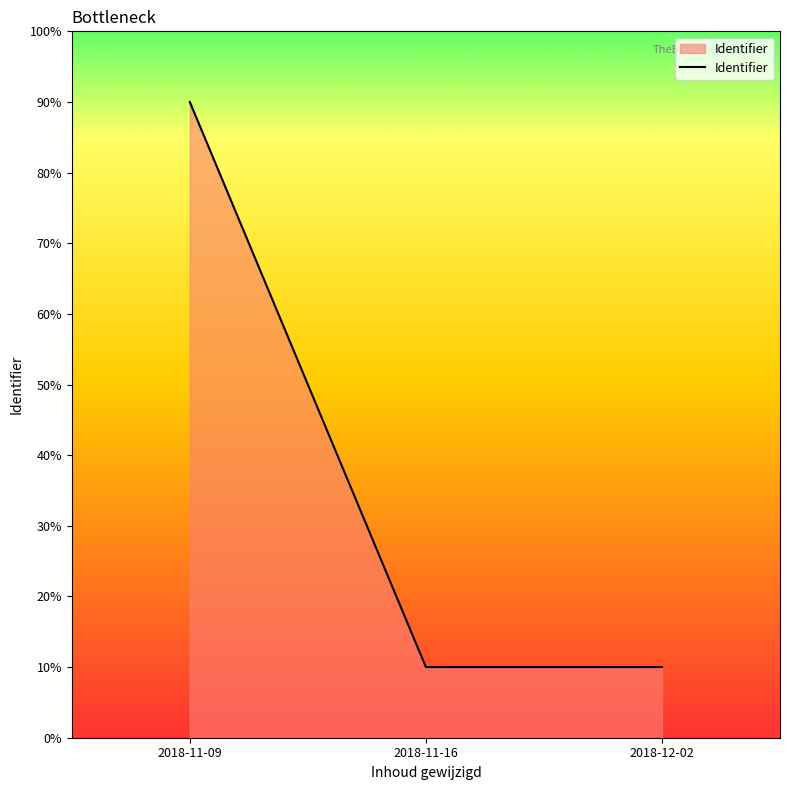

The value at 2018-11-09 is 90.0. True or false?

True